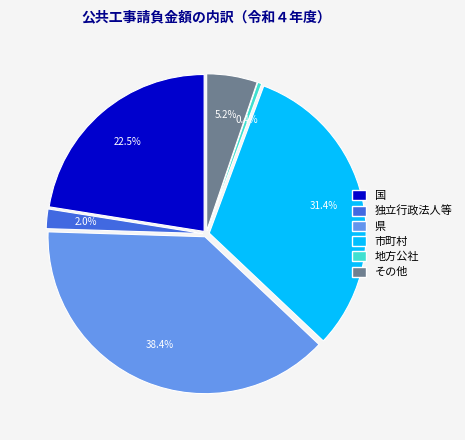

To the nearest percent, what is the difference between the largest and smallest slice percentages?

38%